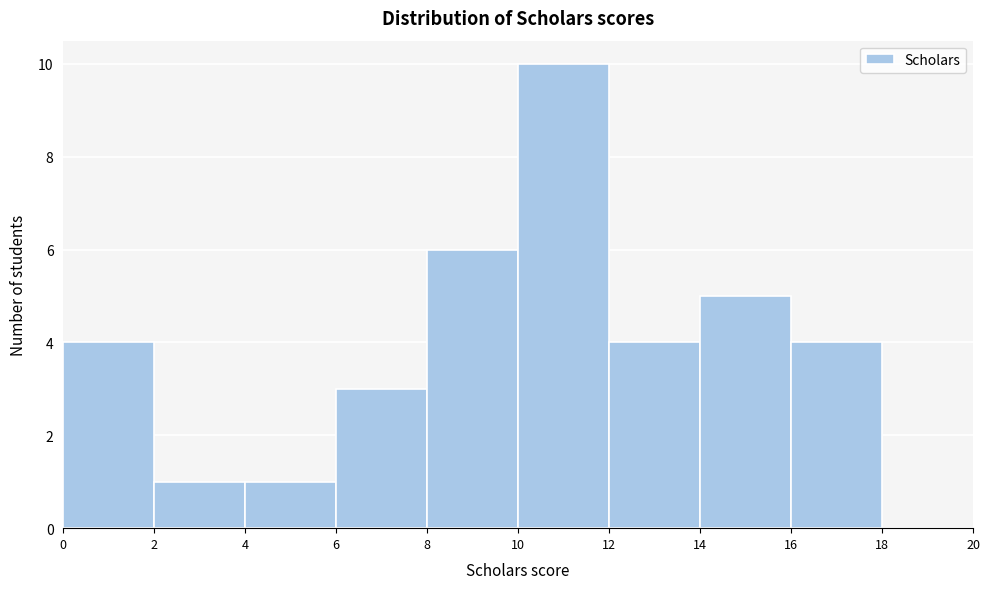

Reading left to right, list every bar in this chart as the range it spans on the x-axis followed by its height. The values are not printed on the chart, so give them approximately, as read against the axis.

0 to 2: 4
2 to 4: 1
4 to 6: 1
6 to 8: 3
8 to 10: 6
10 to 12: 10
12 to 14: 4
14 to 16: 5
16 to 18: 4
18 to 20: 0